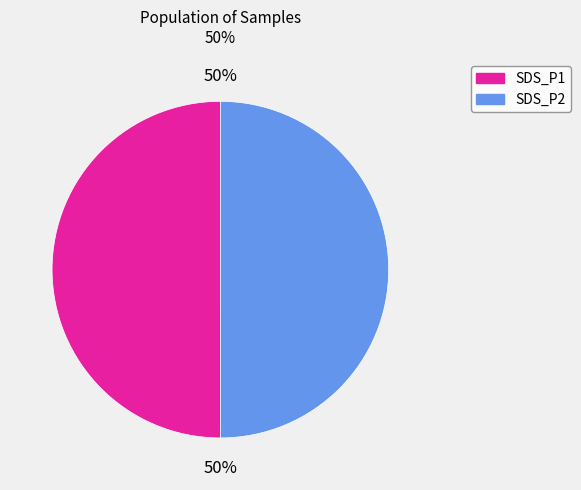

To the nearest percent, what is the average slice percentage?

50%